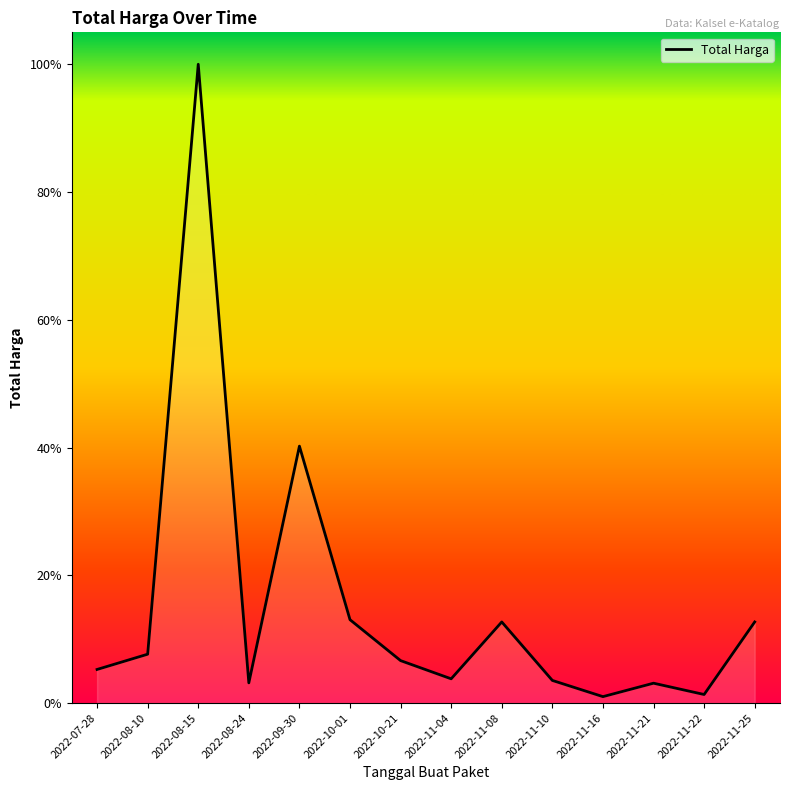

What is the difference between the values at 2022-11-10 and 2022-11-21?

1642000